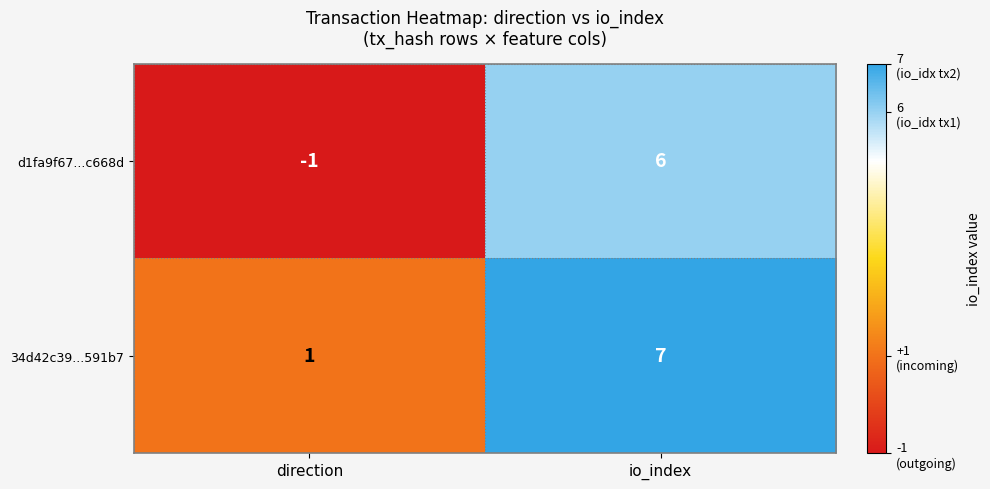

List the series in order of their peak value, lowest first.

d1fa9f67...c668d, 34d42c39...591b7